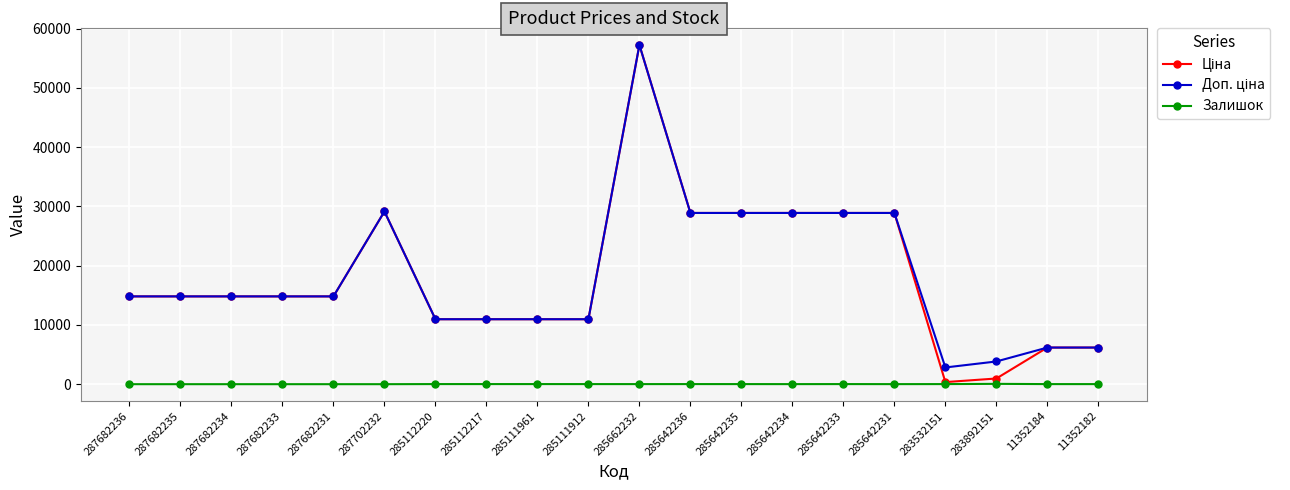

What is the spread (max minus min) of values at 287682234?

14817.6